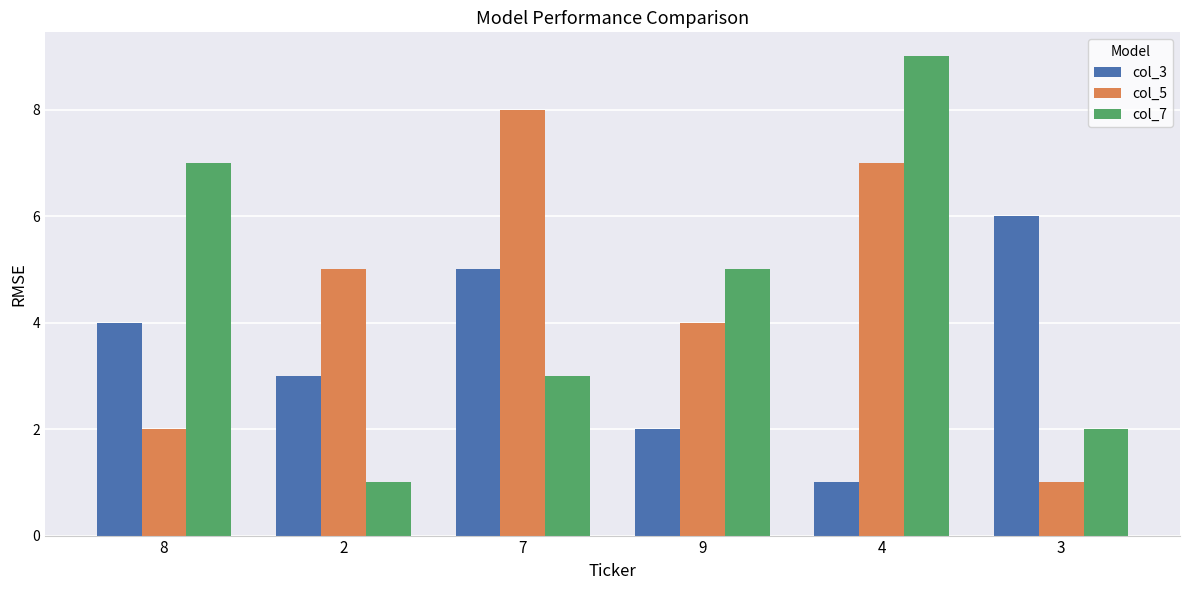

What is the difference between the highest and lowest values at 7?

5